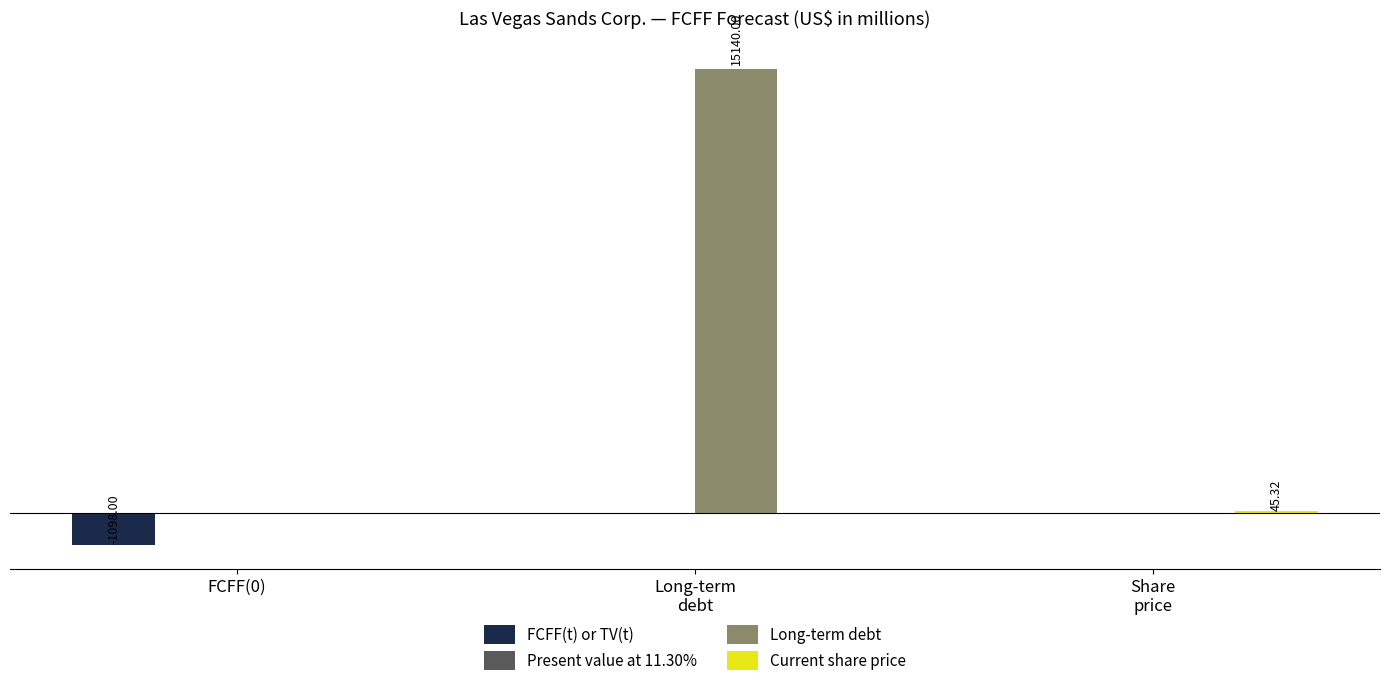

True or false: Long-term debt has a value of 0.0 at FCFF(0).

True